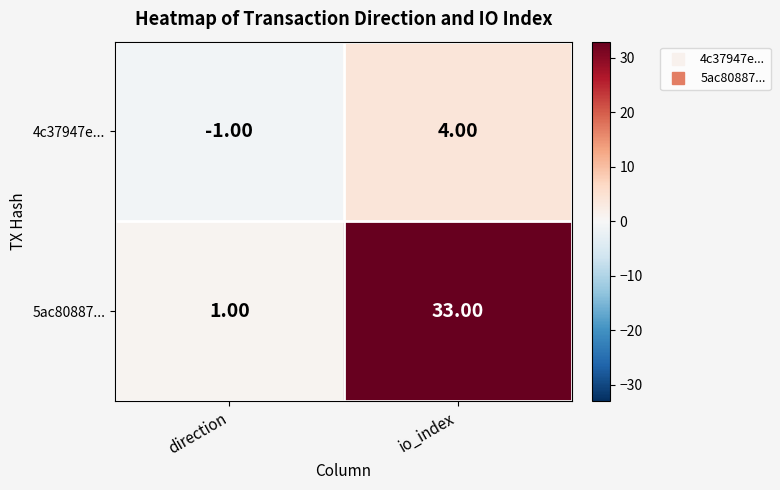

Which series has the largest total across all categories?

5ac80887...